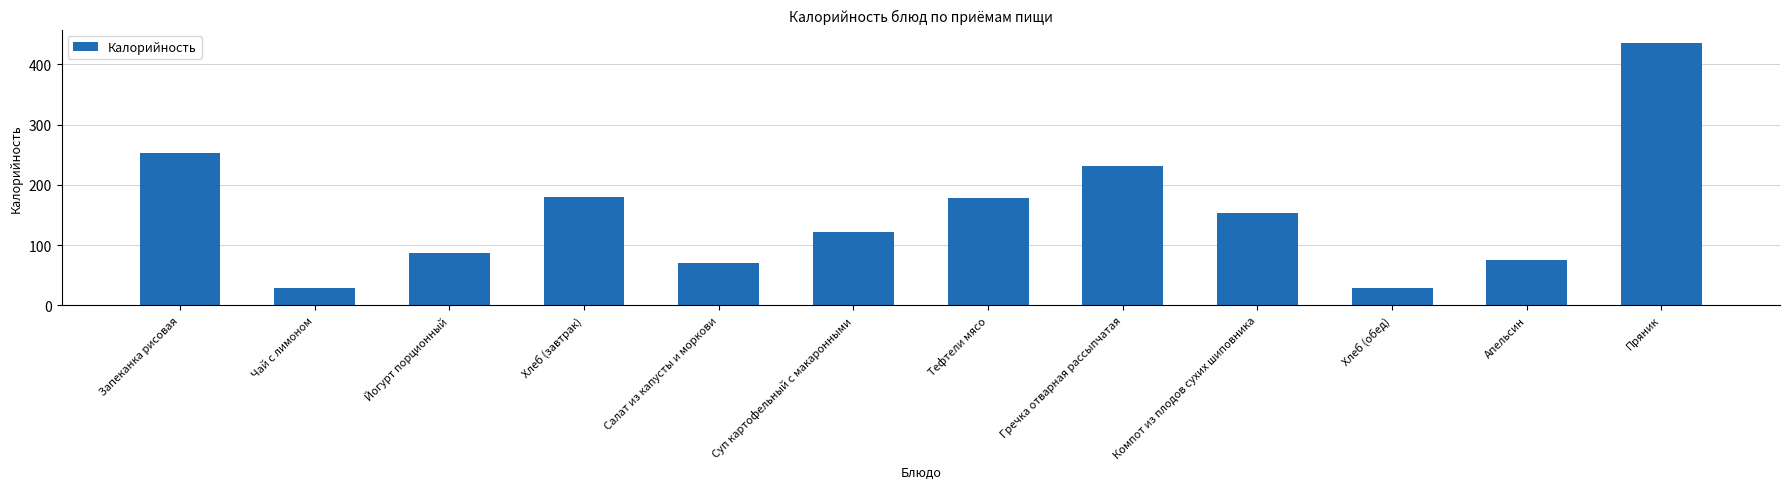

What is the difference between the second highest and minimum values?

224.3